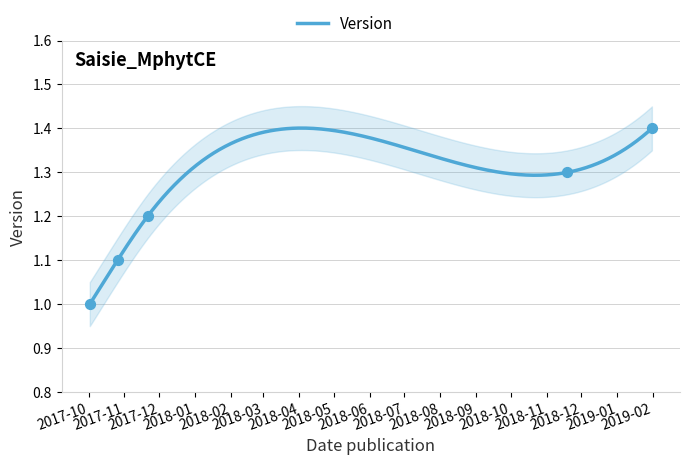

What is the change in value from 2017-10-02 to 2018-11-19?

+0.3